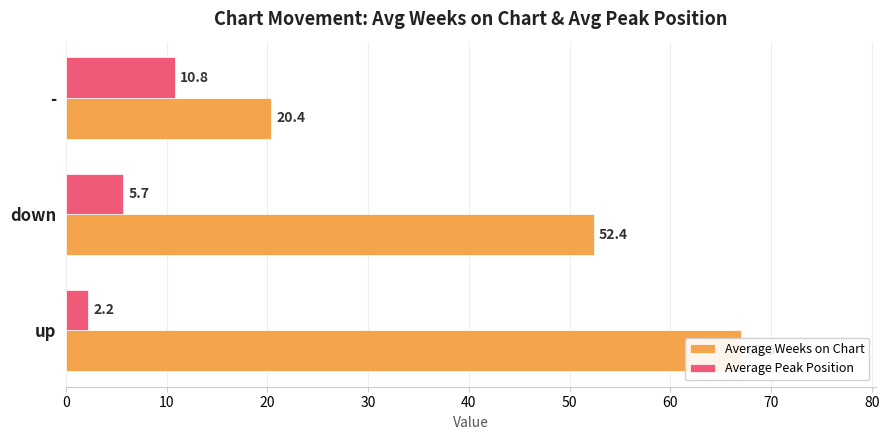

What is the value of the Average Weeks on Chart bar at the 1st from the left?

67.0